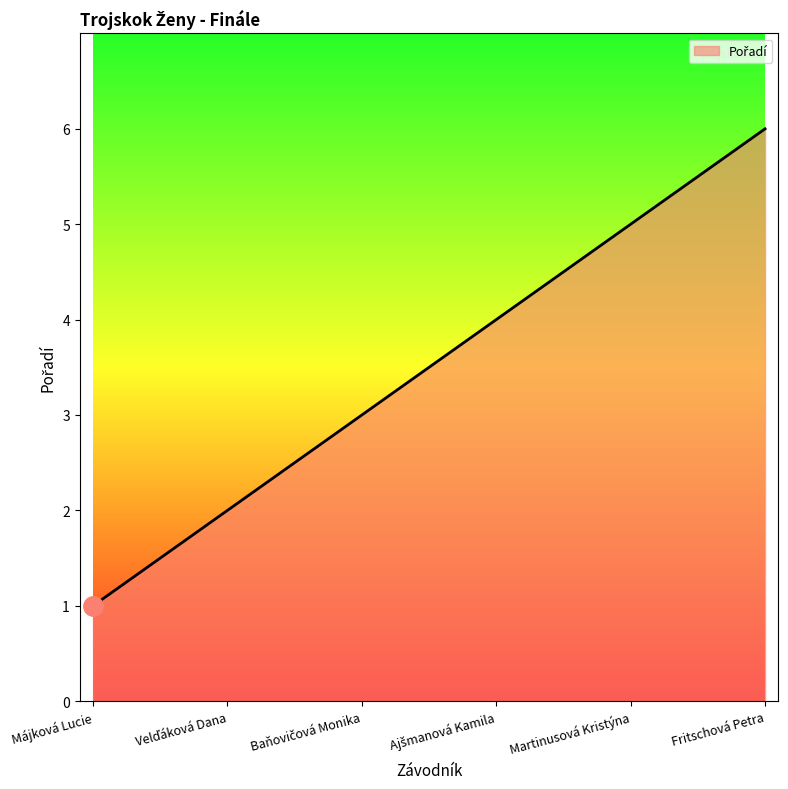

True or false: there are more than 2 points higher than both neighbors.

False